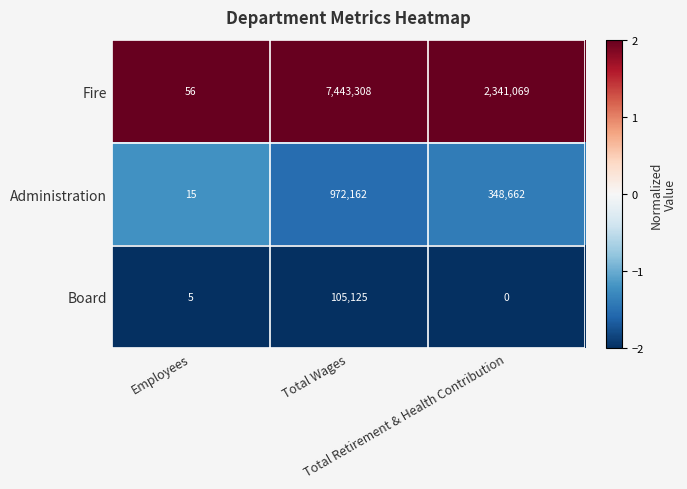

Which series has the largest total across all categories?

Fire